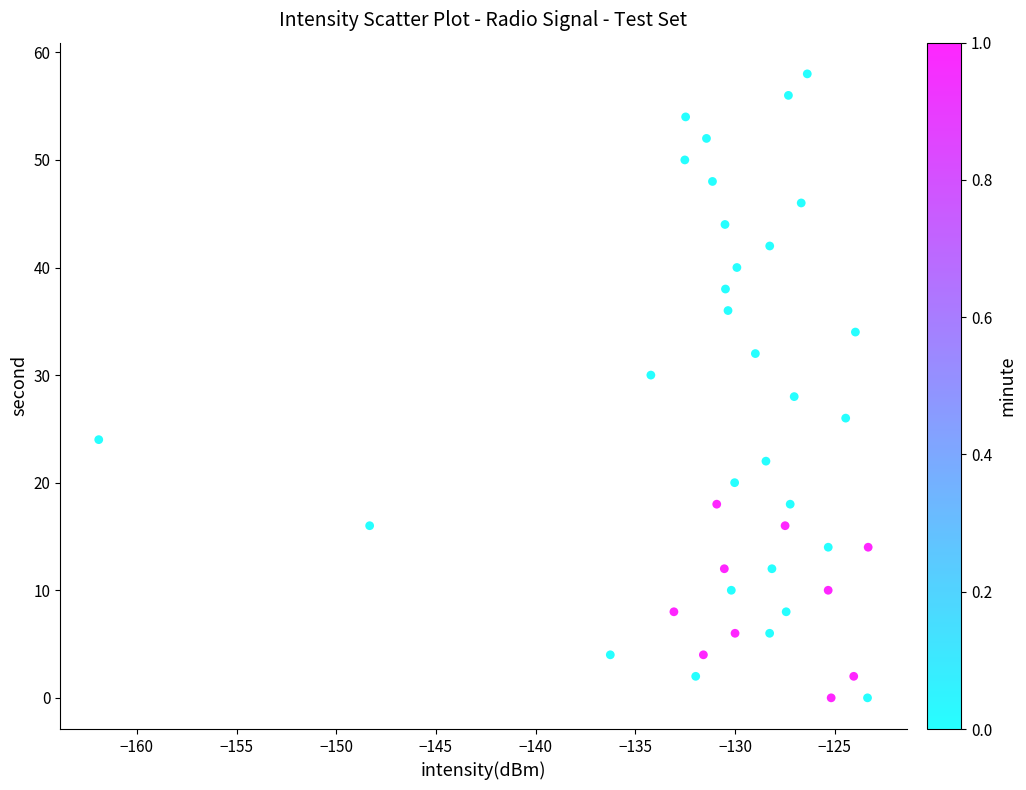

What is the range of Y values (max minus min)?

58